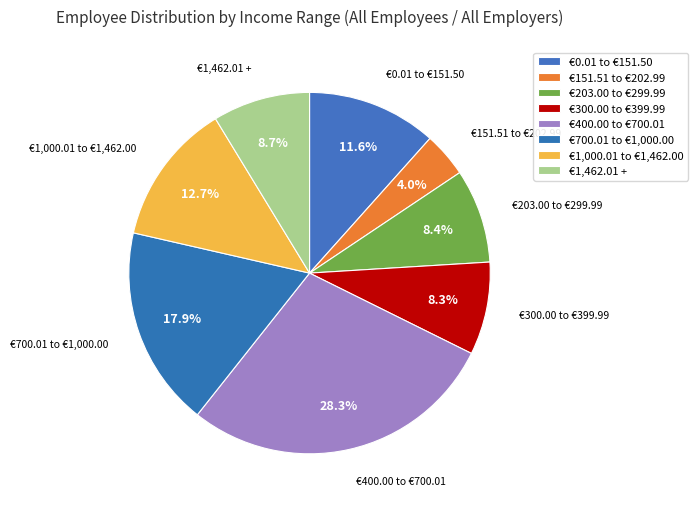

To the nearest percent, what percentage of the pie is €203.00 to €299.99?

8%